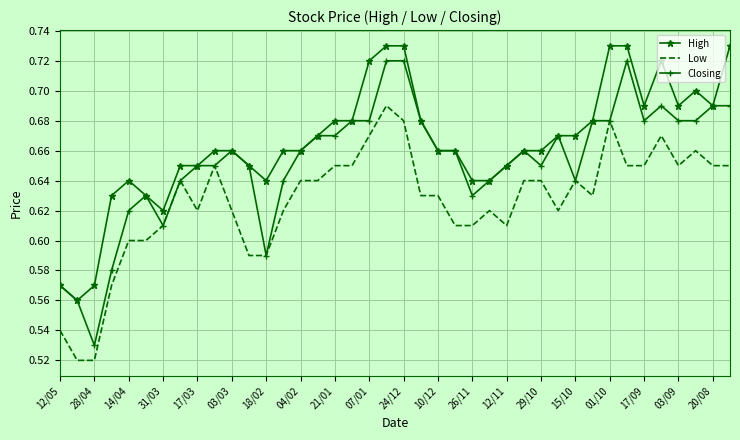

Rank the series by their maximum value, from highest to lowest.

High, Closing, Low